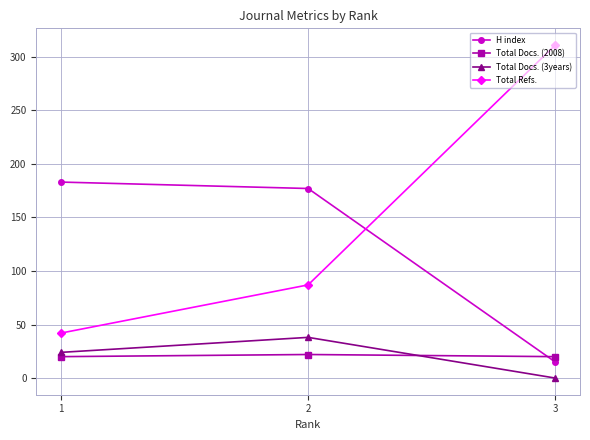

The value of Total Refs. at 2 is 87. True or false?

True